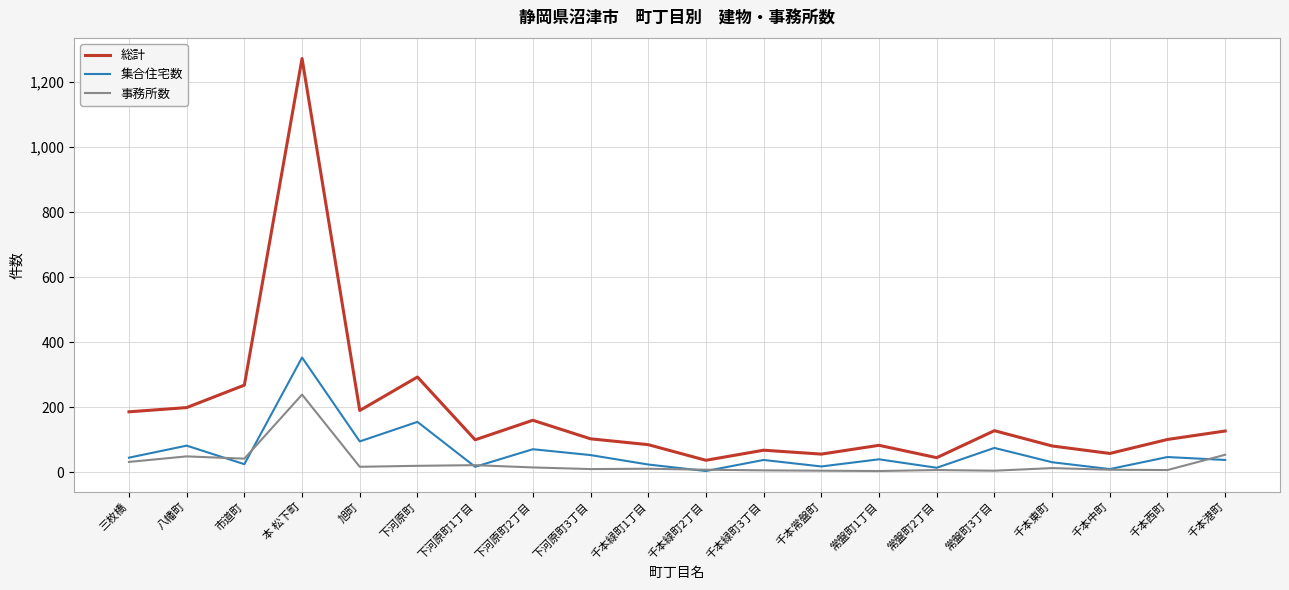

What is the spread (max minus min) of values at 千本緑町2丁目?

33